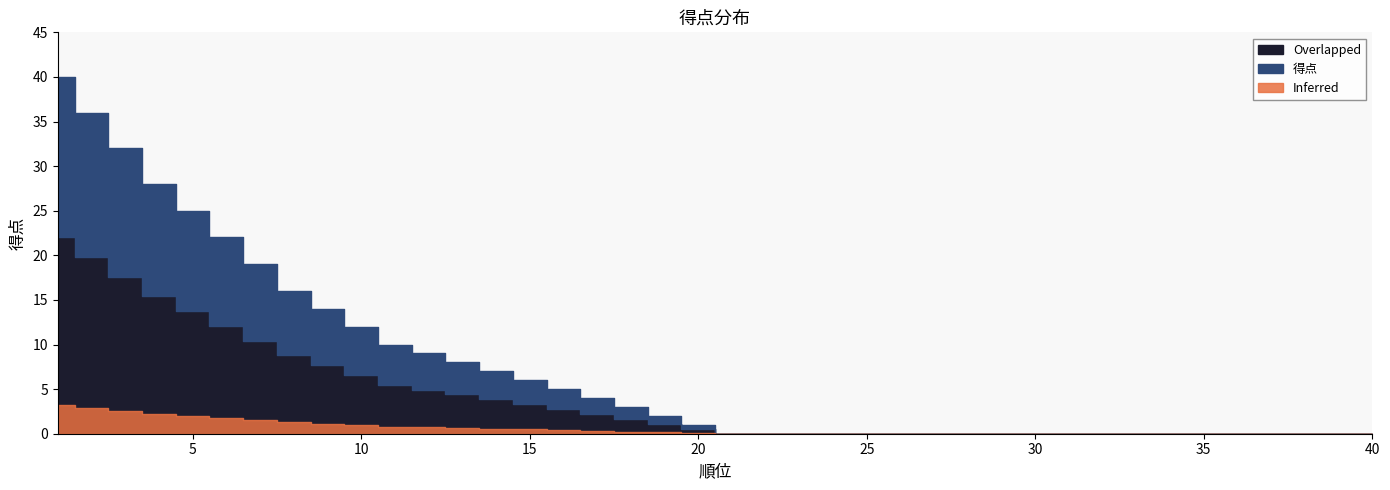

True or false: the data has more than 2 interior local peaks.

False